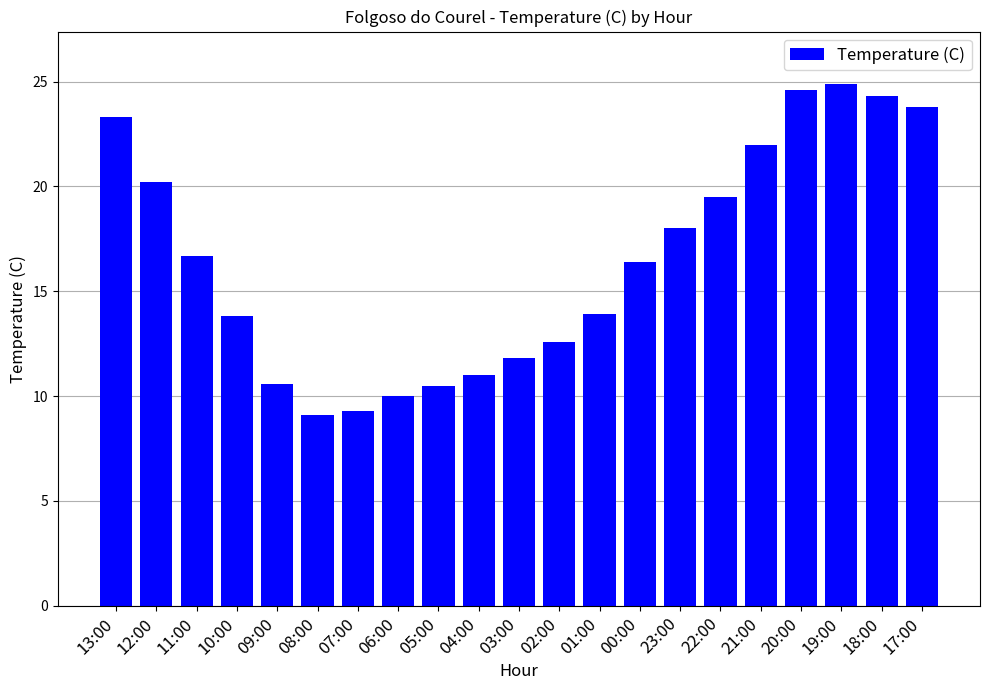

How many data points are above 16?

11